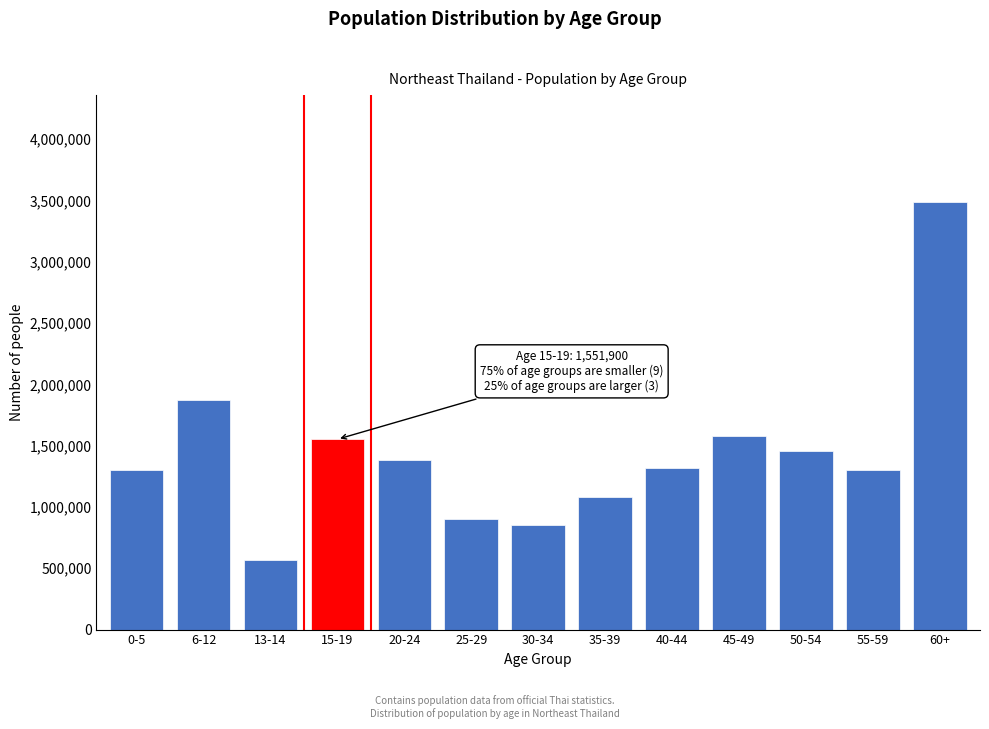

Read the value at 55-59.

1304820